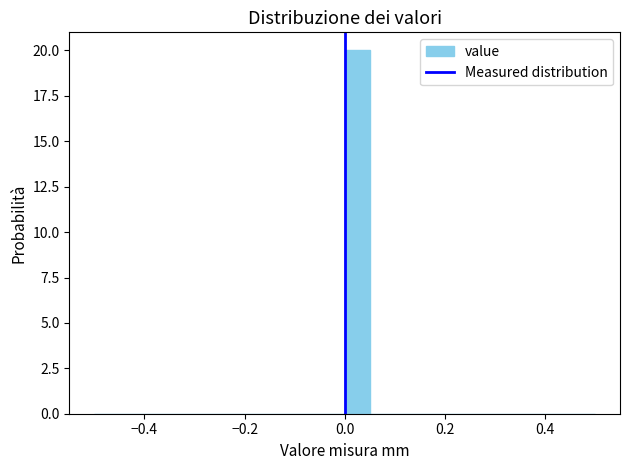

Around what value on the x-axis is the tallest bar? Give the approximate position of its centre, as read against the axis.

0.02